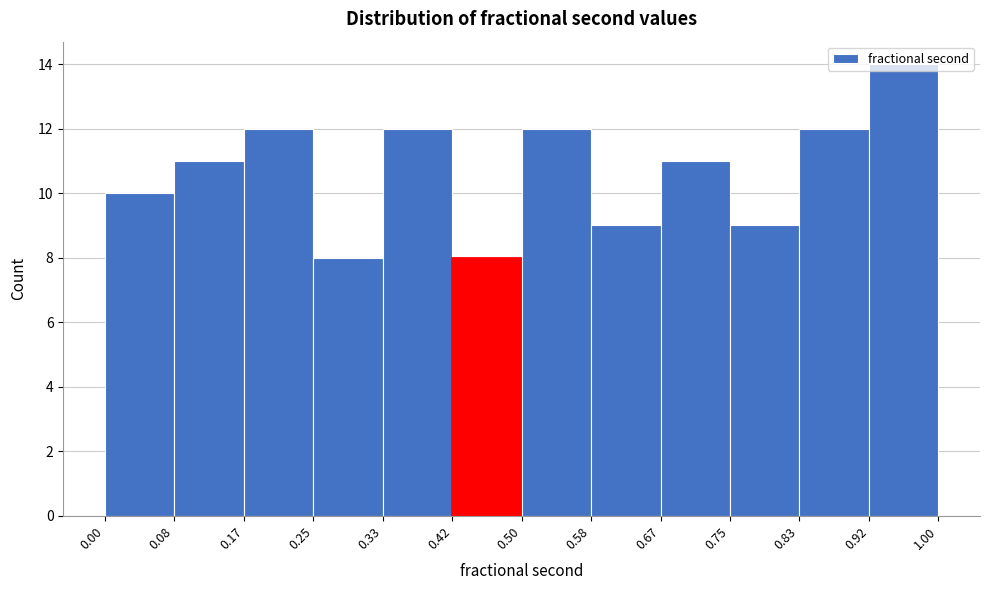

How tall is the bar that spans 0.25 to 0.33 on the x-axis? The values are not printed on the chart, so give them approximately, as read against the axis.

8